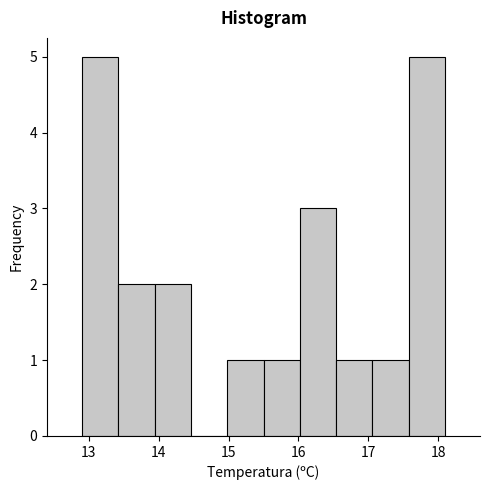

How tall is the bar that spans 17.06 to 17.58 on the x-axis? Neither the bar edges nor the heights are printed on the chart, so give them approximately, as read against the axes.

1